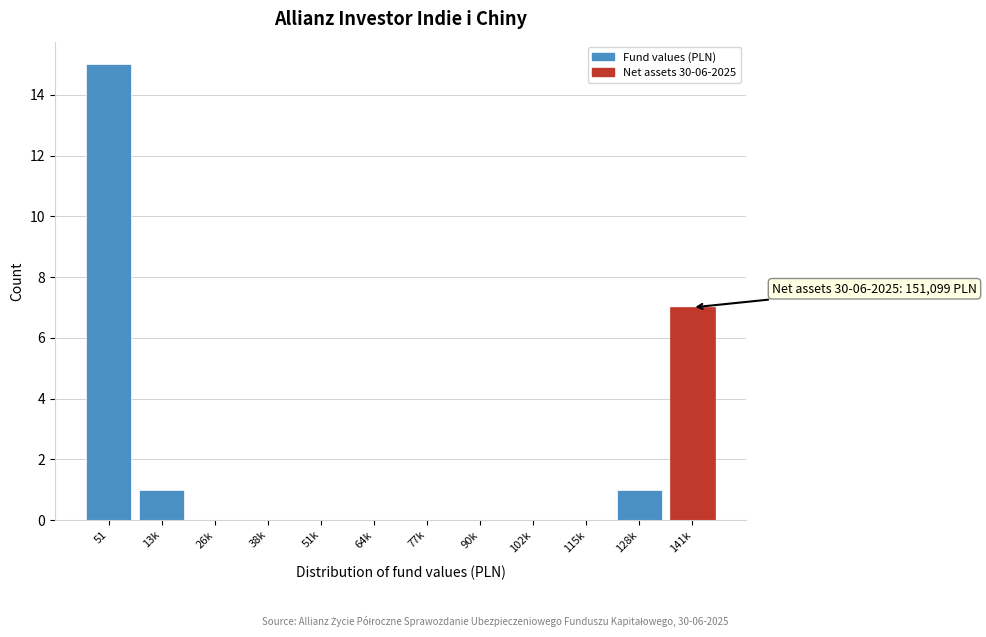

Reading left to right, transcribe all the data shown in this chart.

51=15	13k=1	26k=0	38k=0	51k=0	64k=0	77k=0	90k=0	102k=0	115k=0	128k=1	141k=7